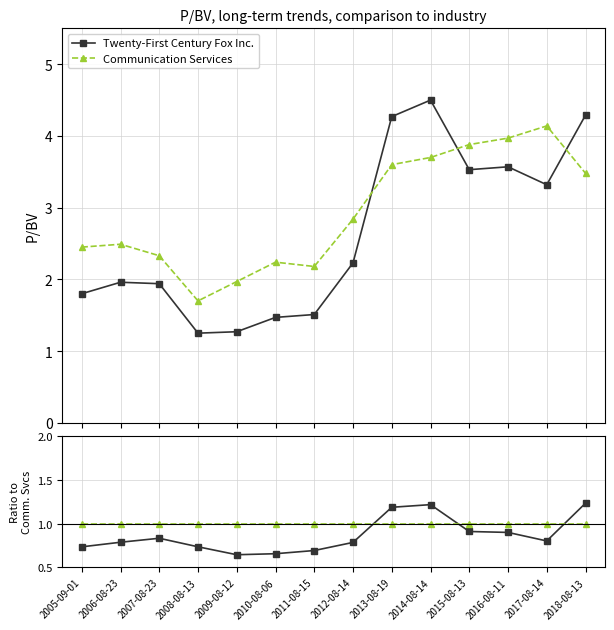

Is this an area chart (filled region under the line)?

No